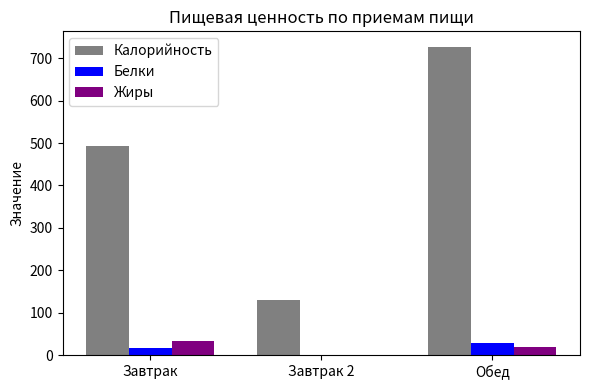

What is the highest value of the Белки series?

27.9